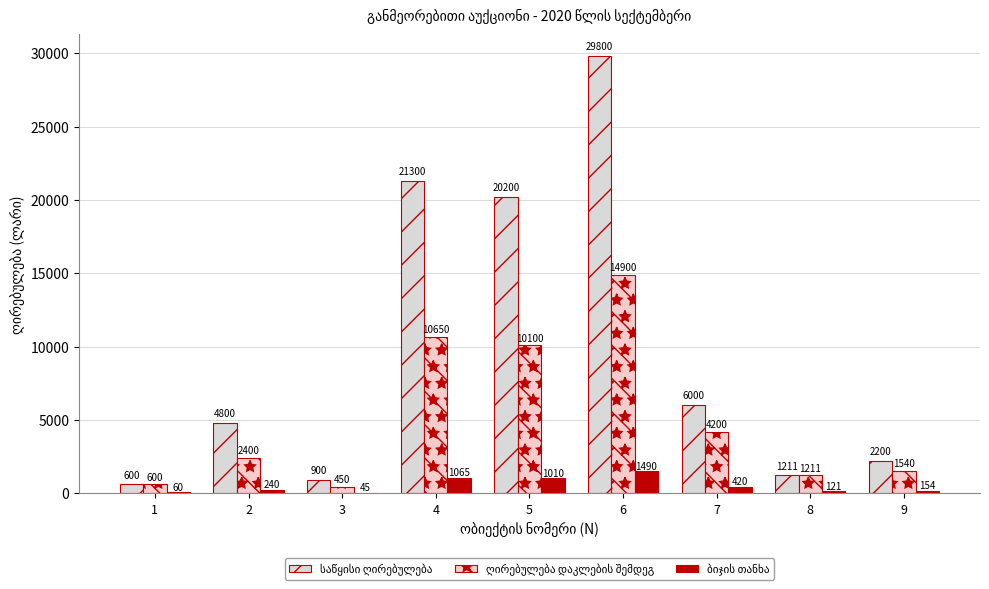

Between 3 and 9, which series saw the biggest shift?

საწყისი ღირებულება